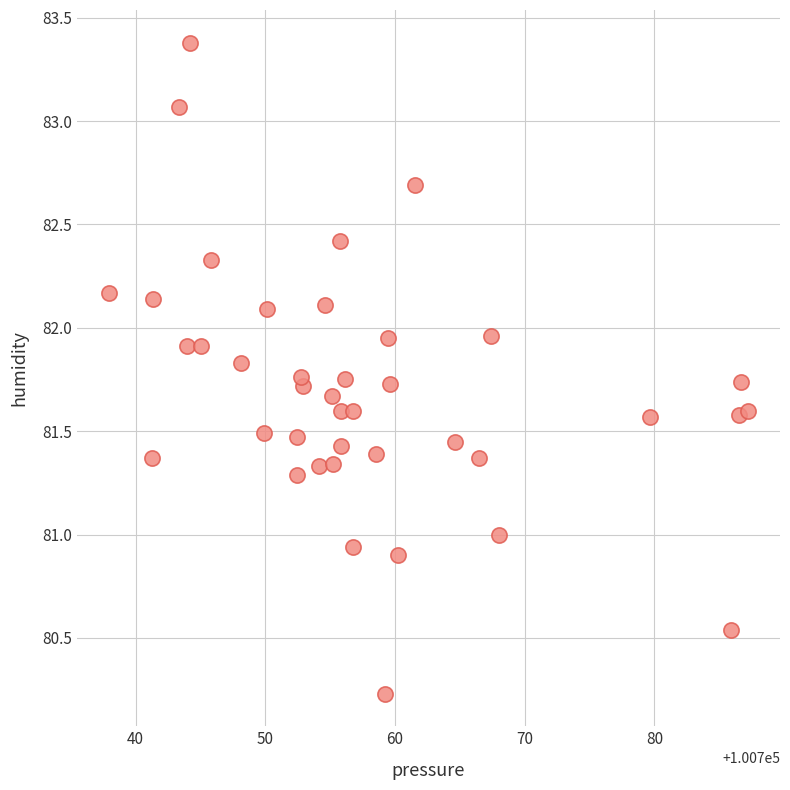

What is the range of X values (max minus min)?

49.3